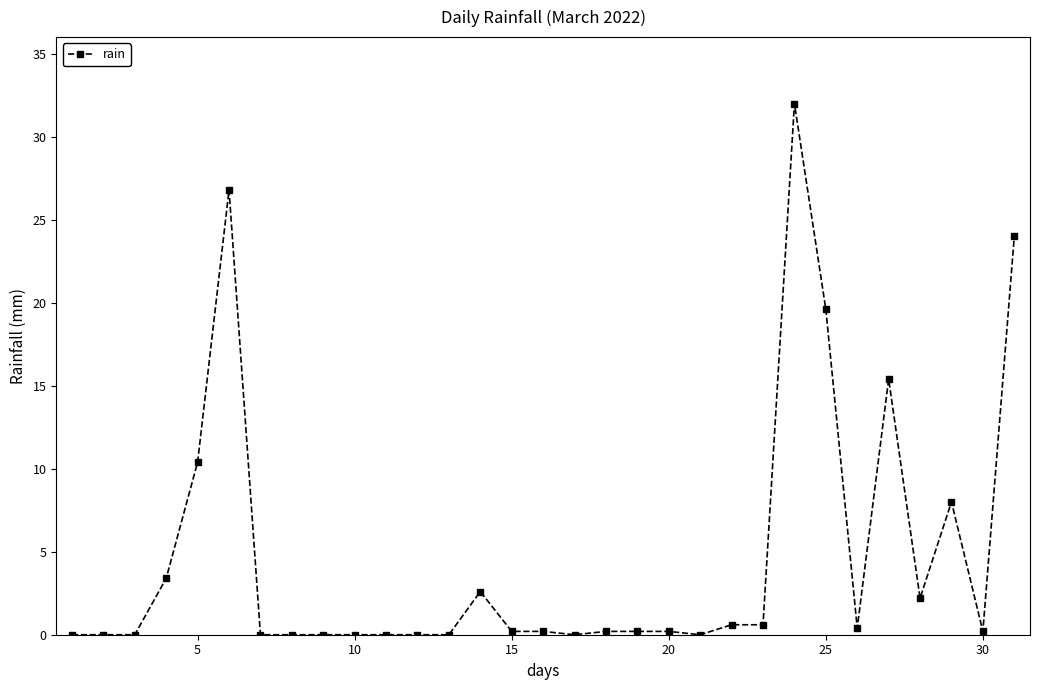

What is the difference between the second highest and minimum values?

26.8